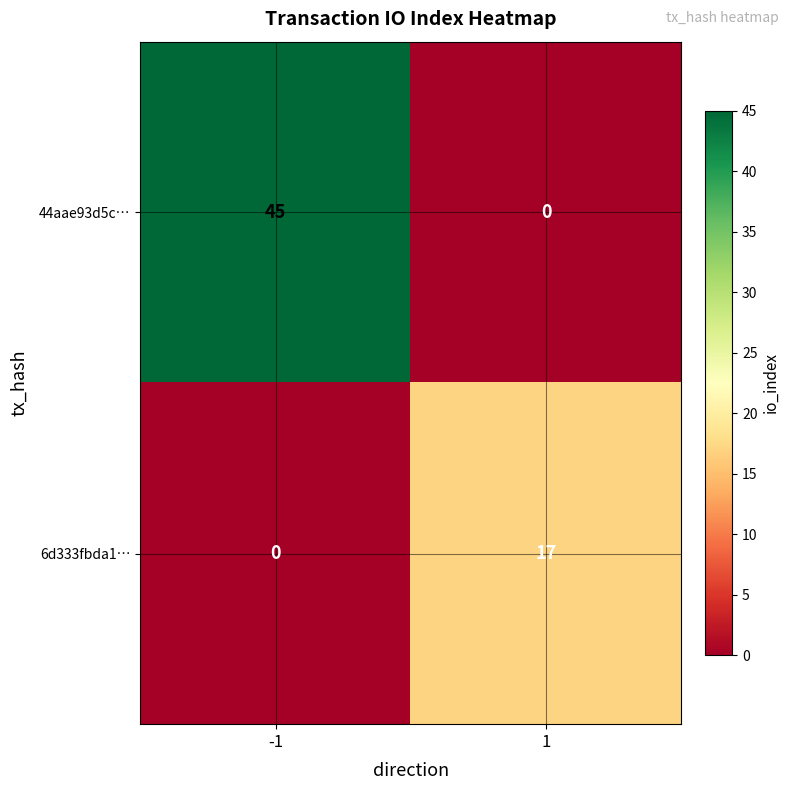

What is the difference between the highest and lowest values at -1?

45